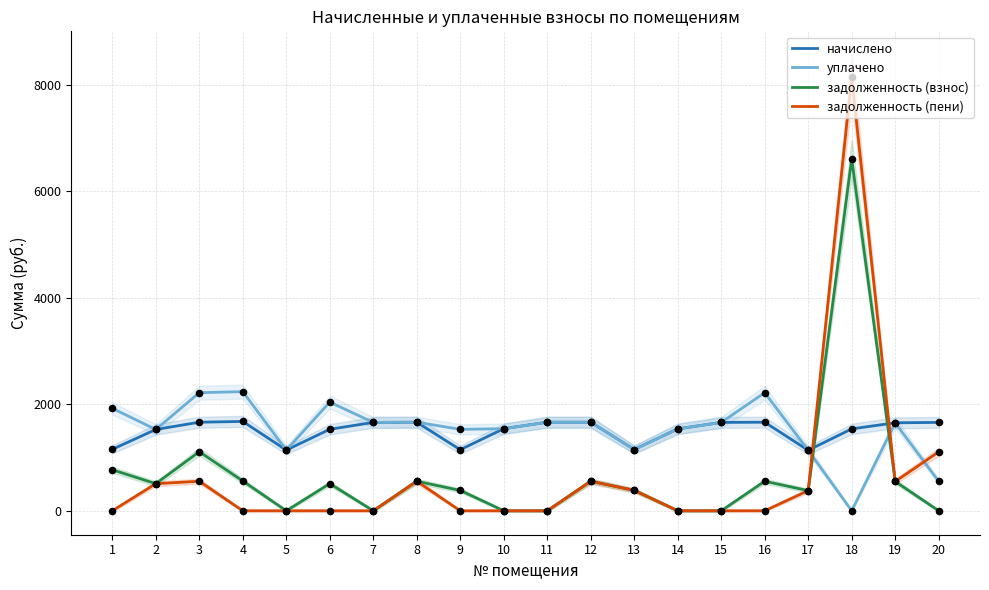

Is the value of задолженность (взнос) at 6 greater than the value of начислено at 1?

No